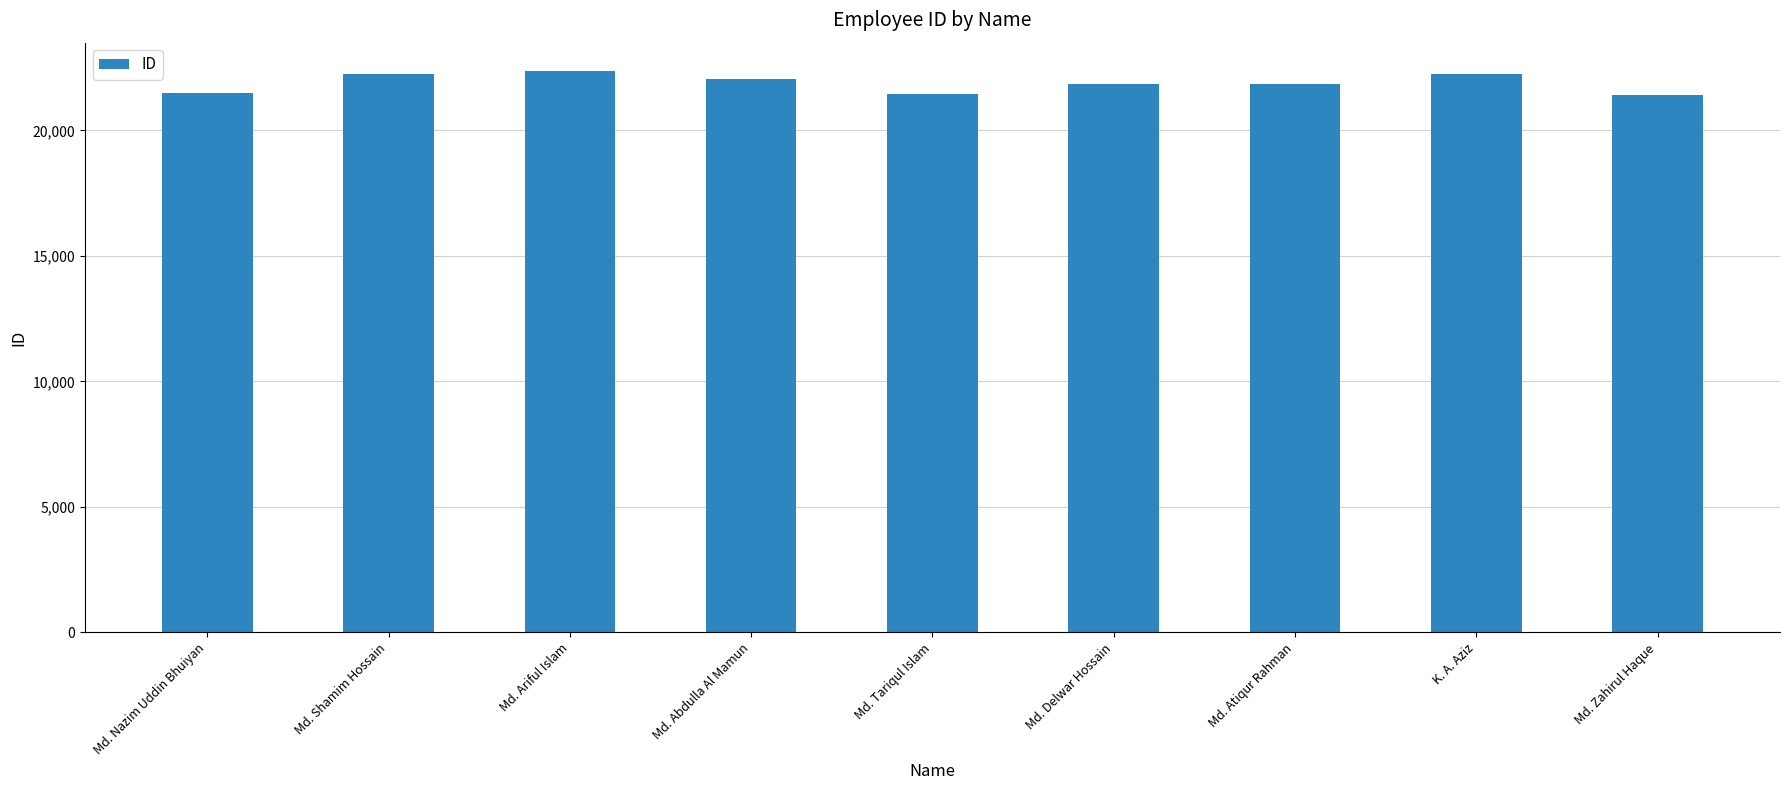

Is it true that the value at Md. Shamim Hossain is 29223?

False